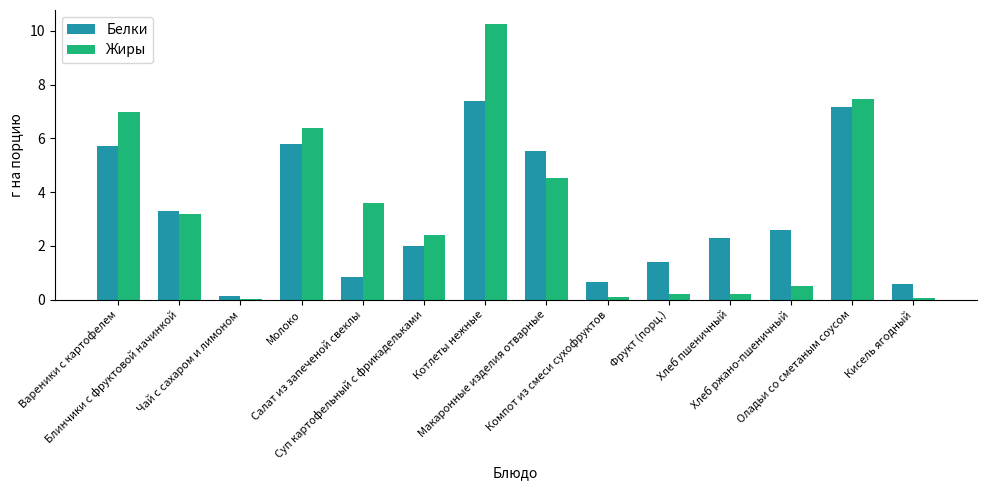

What is the difference between the Жиры values at Оладьи со сметаным соусом and Вареники с картофелем?

0.5